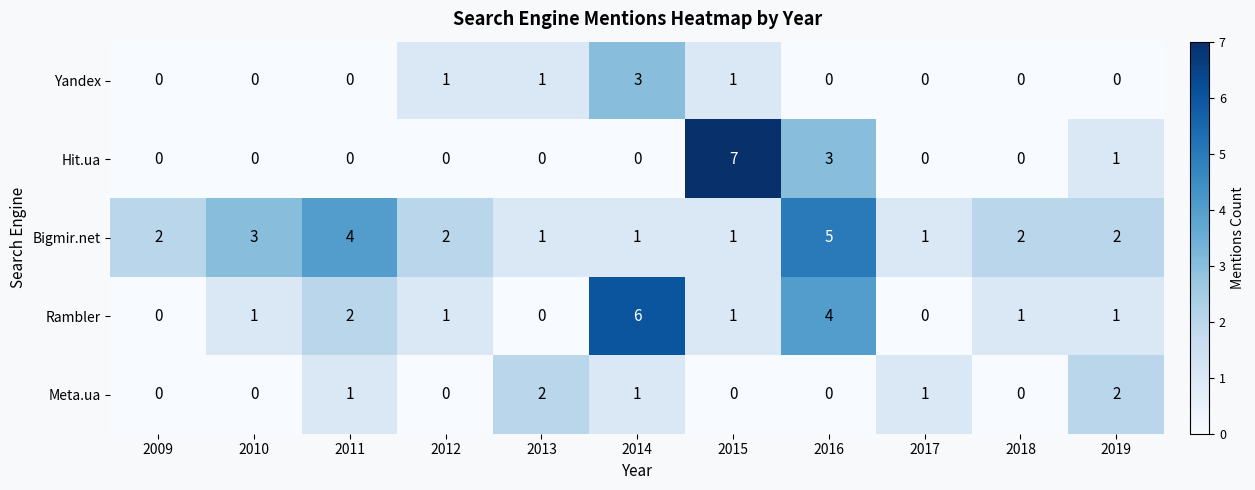

Where is Hit.ua nearest to the value 3?

2016